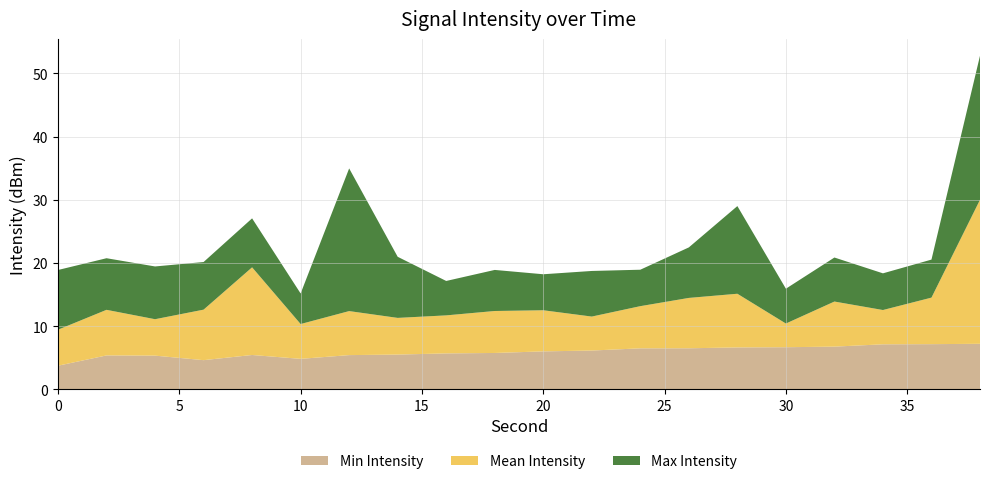

What is the total value across all series at 10?

15.2